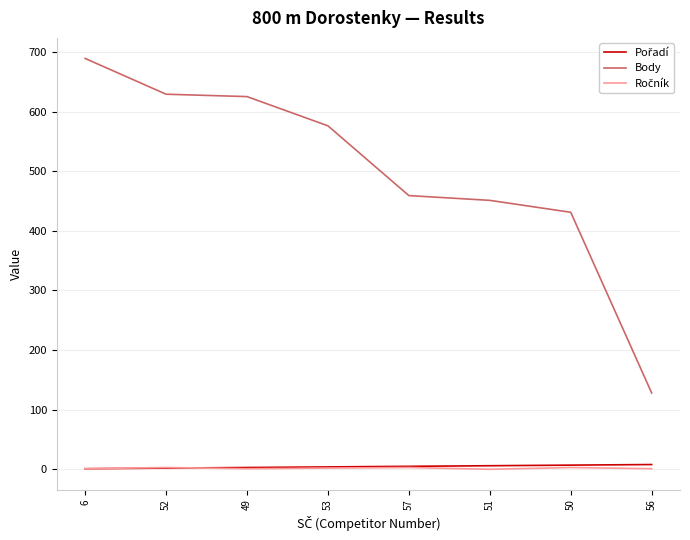

What is the lowest value of the Body series?

128